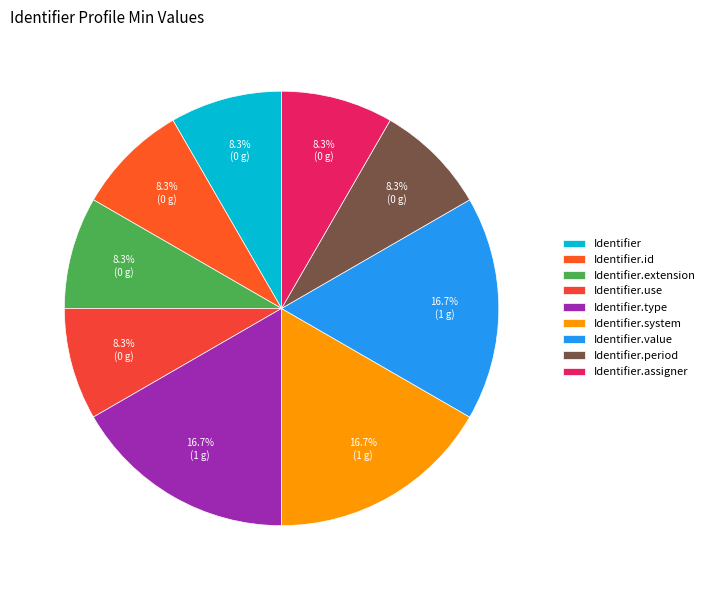

What is the ratio of the value at Identifier.type to the value at Identifier.system?

1.0